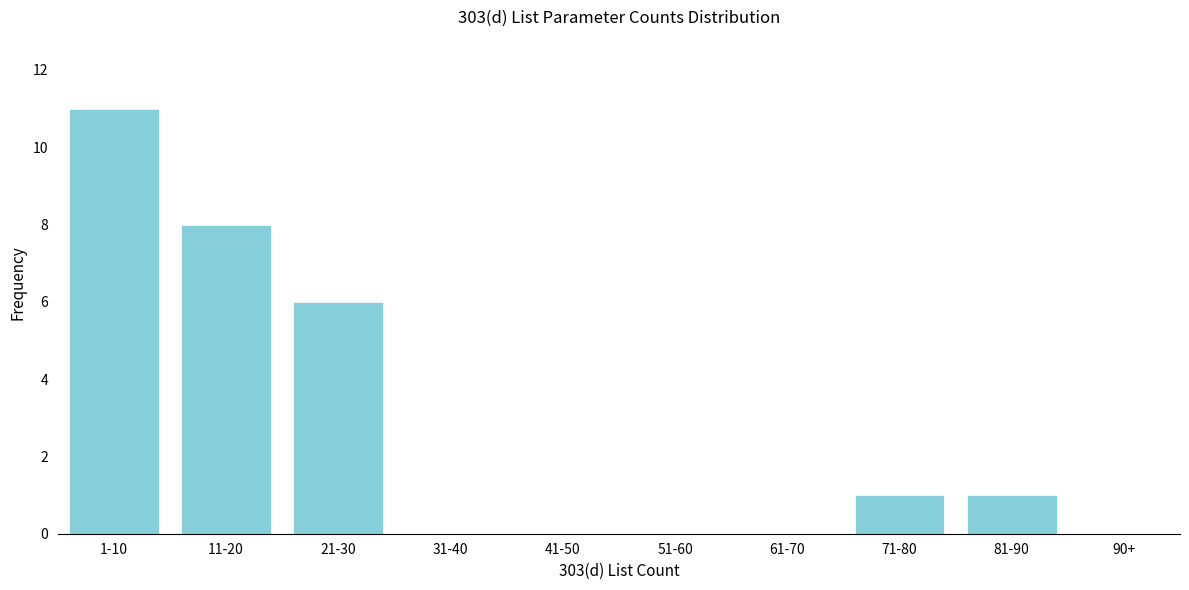

Reading right to left, transcribe all the data shown in this chart.

90+=0	81-90=1	71-80=1	61-70=0	51-60=0	41-50=0	31-40=0	21-30=6	11-20=8	1-10=11